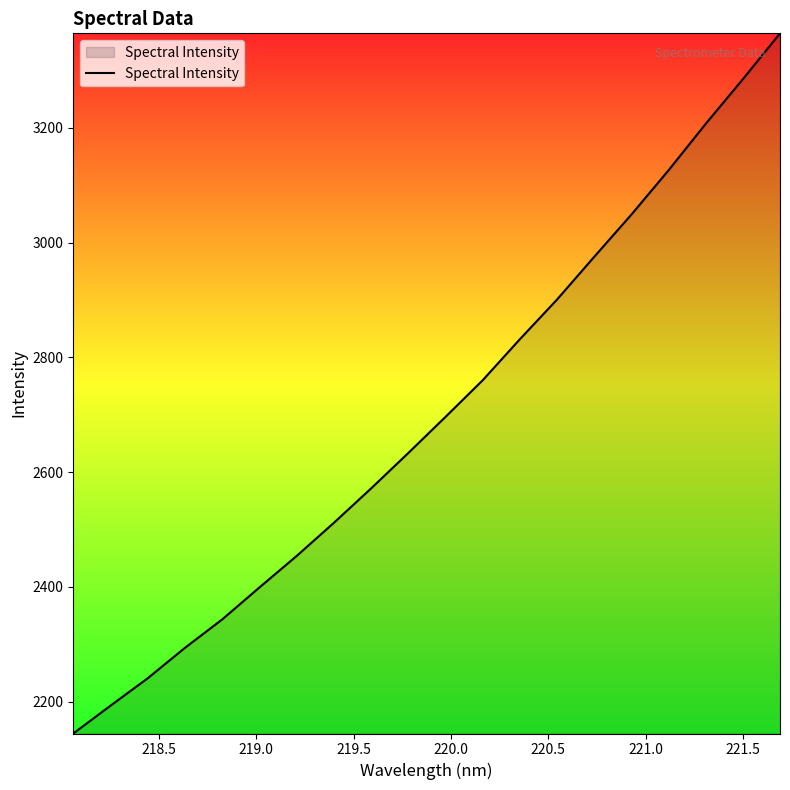

What is the minimum value shown in the chart?

2144.5